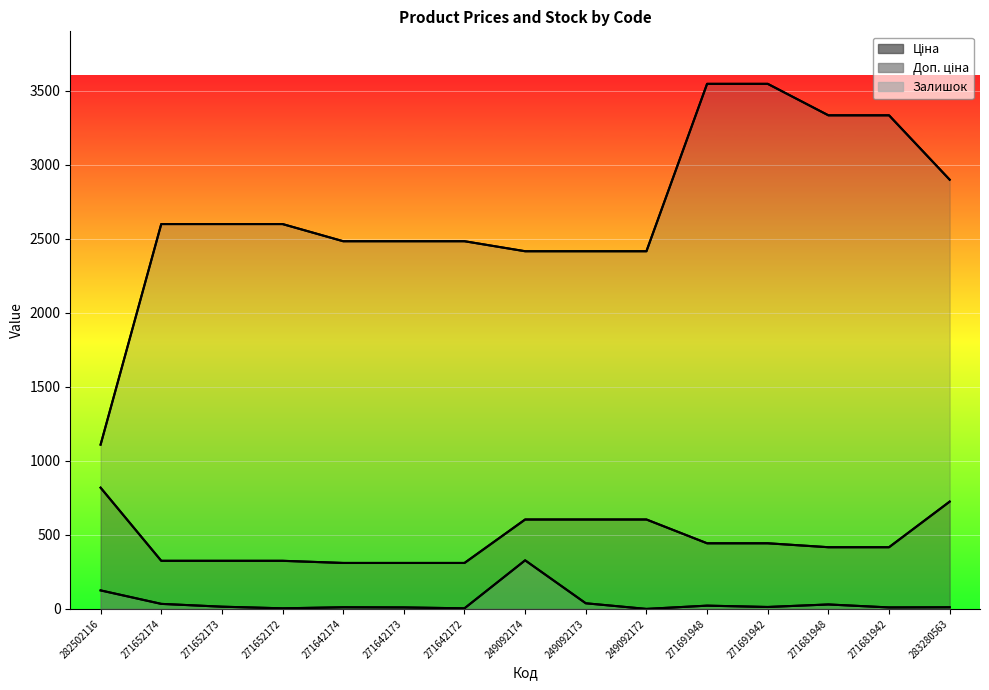

At which label is Залишок closest to 164?

282502116